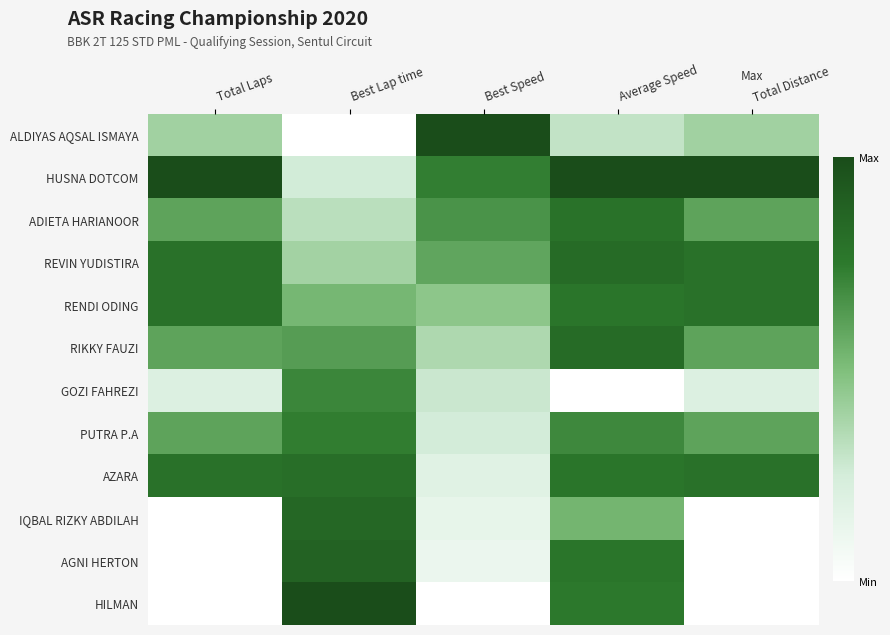

Reading left to right, transcribe all the data shown in this chart.

ALDIYAS AQSAL ISMAYA: Total Laps=0.4	Best Lap time=0.0	Best Speed=1.0	Average Speed=0.3	Total Distance=0.4
HUSNA DOTCOM: Total Laps=1.0	Best Lap time=0.3	Best Speed=0.7	Average Speed=1.0	Total Distance=1.0
ADIETA HARIANOOR: Total Laps=0.6	Best Lap time=0.3	Best Speed=0.7	Average Speed=0.8	Total Distance=0.6
REVIN YUDISTIRA: Total Laps=0.8	Best Lap time=0.4	Best Speed=0.6	Average Speed=0.8	Total Distance=0.8
RENDI ODING: Total Laps=0.8	Best Lap time=0.5	Best Speed=0.5	Average Speed=0.8	Total Distance=0.8
RIKKY FAUZI: Total Laps=0.6	Best Lap time=0.6	Best Speed=0.4	Average Speed=0.8	Total Distance=0.6
GOZI FAHREZI: Total Laps=0.2	Best Lap time=0.7	Best Speed=0.3	Average Speed=0.0	Total Distance=0.2
PUTRA P.A: Total Laps=0.6	Best Lap time=0.7	Best Speed=0.3	Average Speed=0.7	Total Distance=0.6
AZARA: Total Laps=0.8	Best Lap time=0.8	Best Speed=0.2	Average Speed=0.8	Total Distance=0.8
IQBAL RIZKY ABDILAH: Total Laps=0.0	Best Lap time=0.9	Best Speed=0.1	Average Speed=0.5	Total Distance=0.0
AGNI HERTON: Total Laps=0.0	Best Lap time=0.9	Best Speed=0.1	Average Speed=0.8	Total Distance=0.0
HILMAN: Total Laps=0.0	Best Lap time=1.0	Best Speed=0.0	Average Speed=0.8	Total Distance=0.0